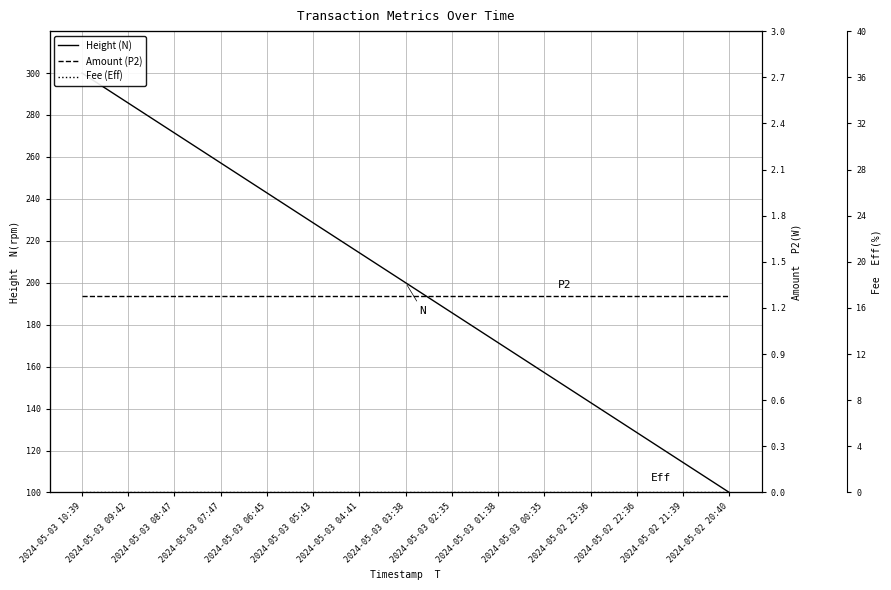

What is the average value of the Amount (P2) series?

1.3